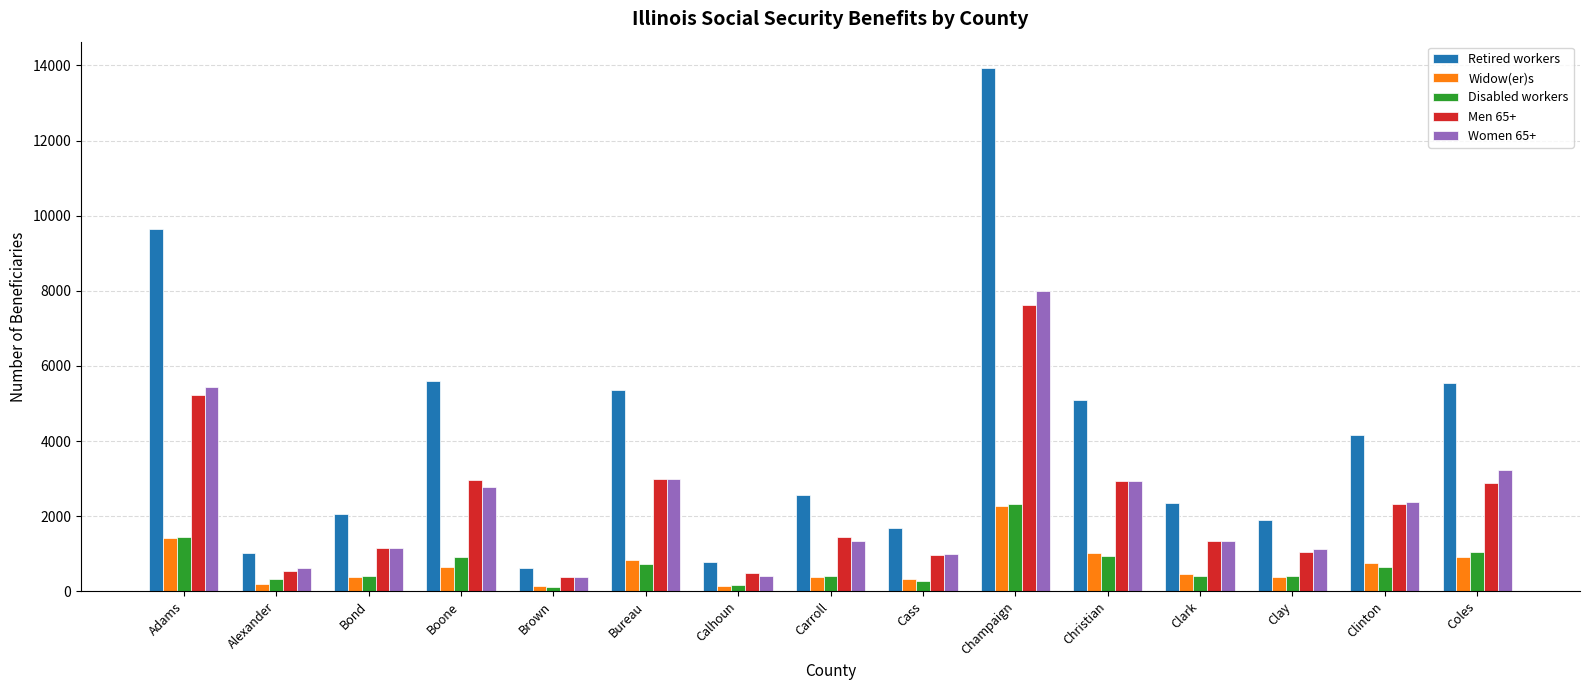

At how many categories does at least one series exceed 10127?

1